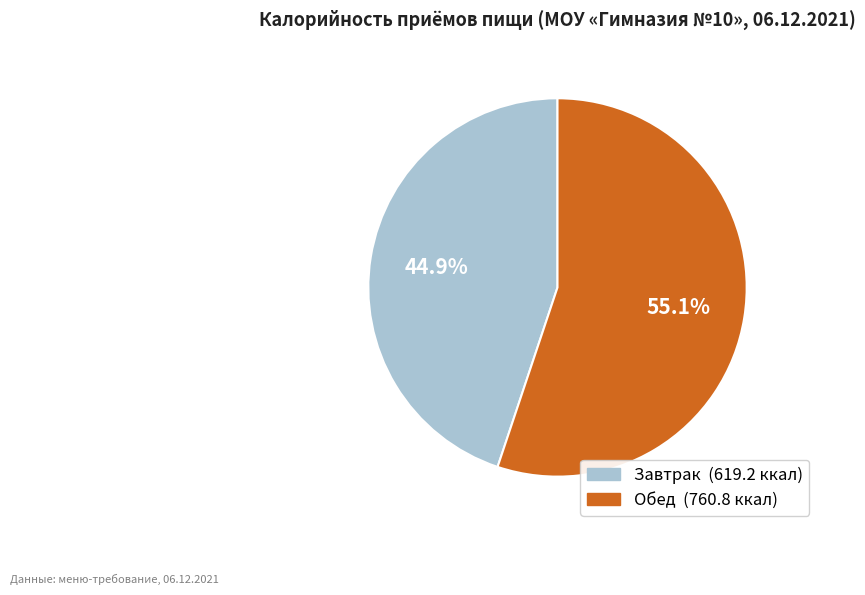

Between Завтрак and Обед, which is larger?

Обед